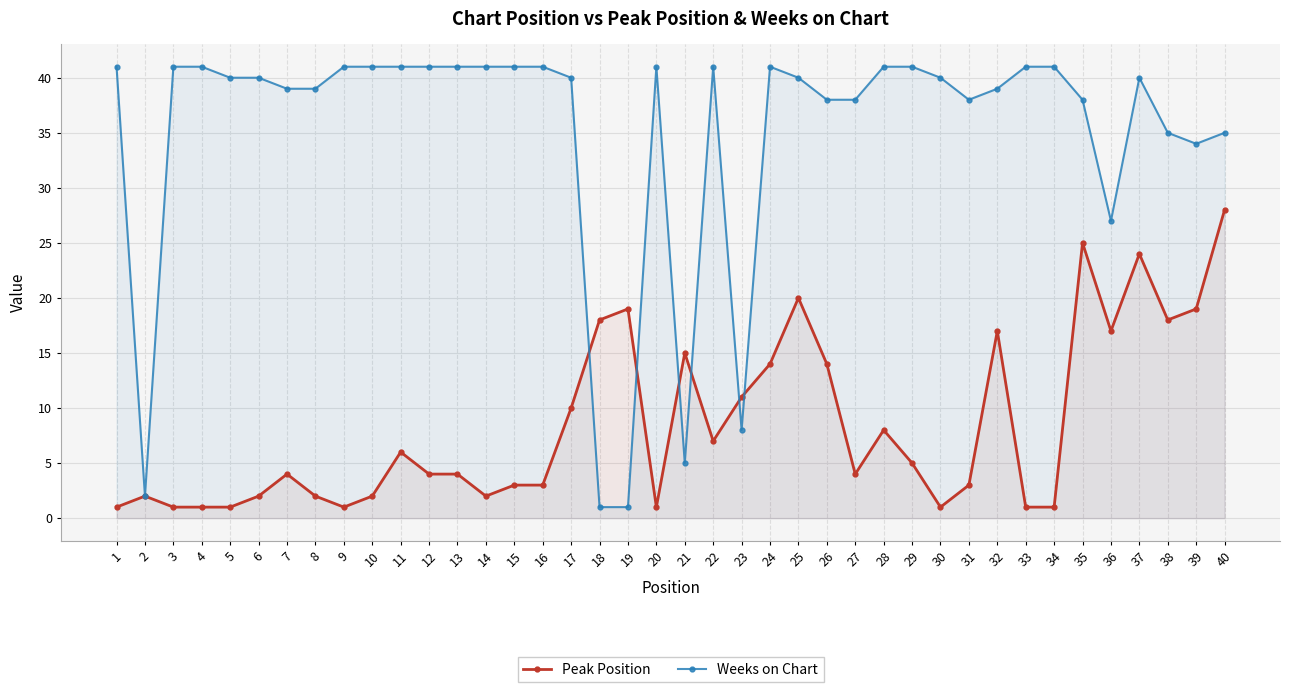

At which label is Weeks on Chart closest to 21?

36